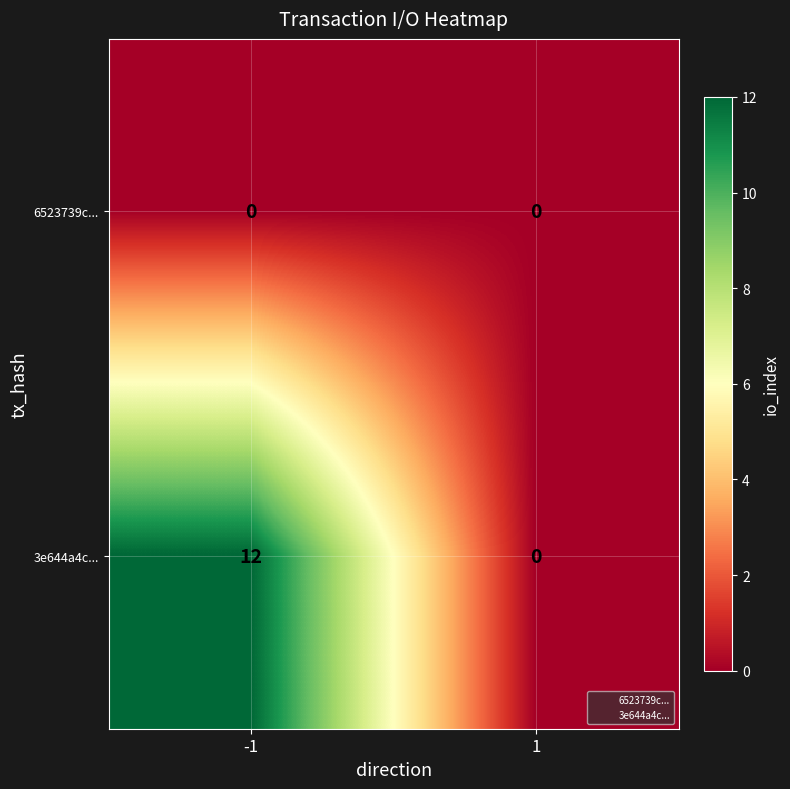

Which series has the widest spread of values?

3e644a4c...